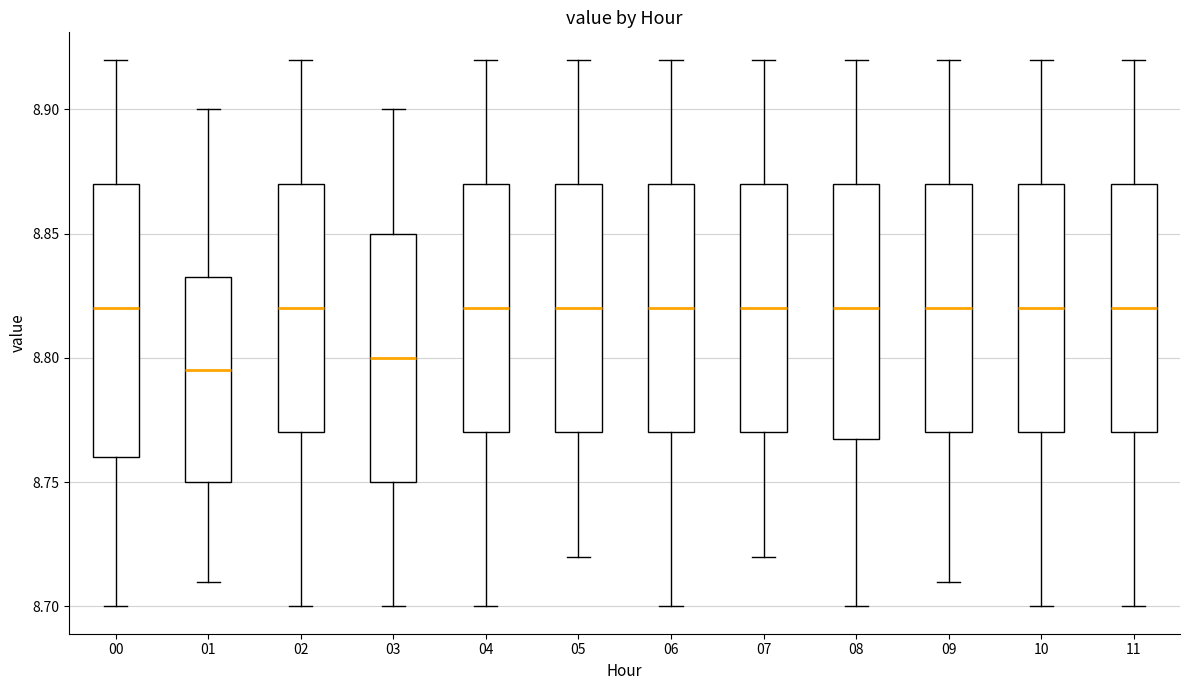

Reading left to right, read every box against the y-axis: the position of its median line, the range the box covers, and the ends of its whiskers. The values are not printed on the chart, so give them approximately, as read against the axis.

00: median 8.820, box 8.760 to 8.870, whiskers 8.700 to 8.920
01: median 8.795, box 8.750 to 8.835, whiskers 8.710 to 8.900
02: median 8.820, box 8.770 to 8.870, whiskers 8.700 to 8.920
03: median 8.800, box 8.750 to 8.850, whiskers 8.700 to 8.900
04: median 8.820, box 8.770 to 8.870, whiskers 8.700 to 8.920
05: median 8.820, box 8.770 to 8.870, whiskers 8.720 to 8.920
06: median 8.820, box 8.770 to 8.870, whiskers 8.700 to 8.920
07: median 8.820, box 8.770 to 8.870, whiskers 8.720 to 8.920
08: median 8.820, box 8.770 to 8.870, whiskers 8.700 to 8.920
09: median 8.820, box 8.770 to 8.870, whiskers 8.710 to 8.920
10: median 8.820, box 8.770 to 8.870, whiskers 8.700 to 8.920
11: median 8.820, box 8.770 to 8.870, whiskers 8.700 to 8.920